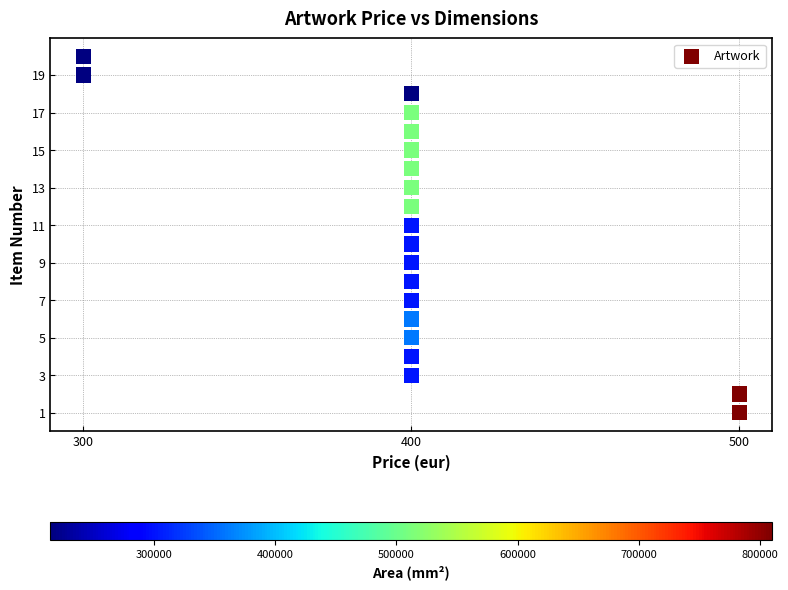

What is the range of Y values (max minus min)?

19